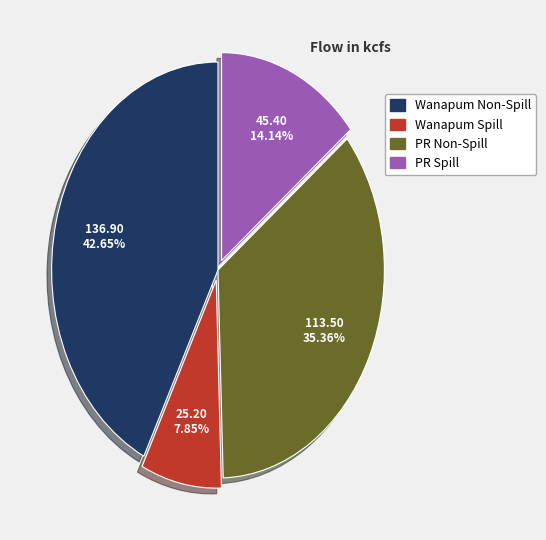

Is there any slice that represents more than half of the pie?

No